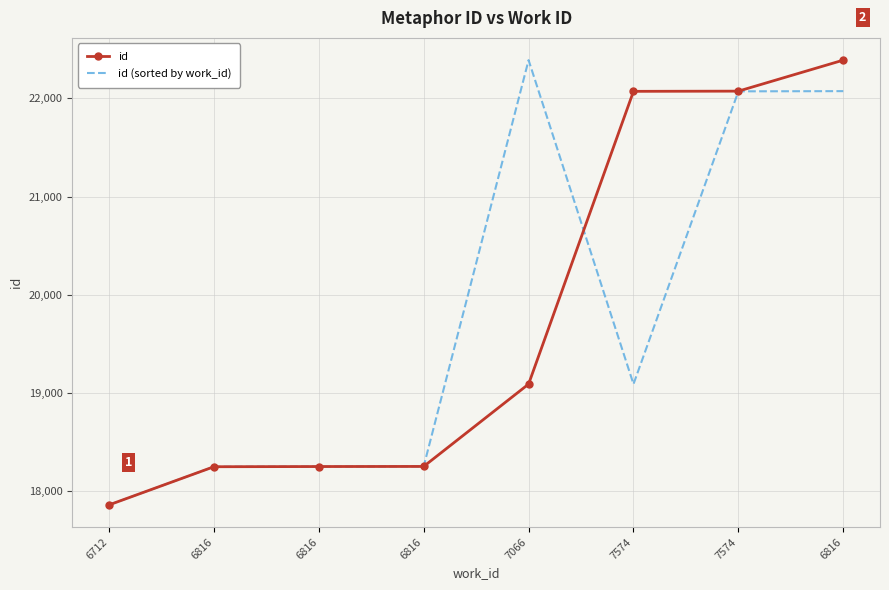

What is the average value of the id (sorted by work_id) series?

19779